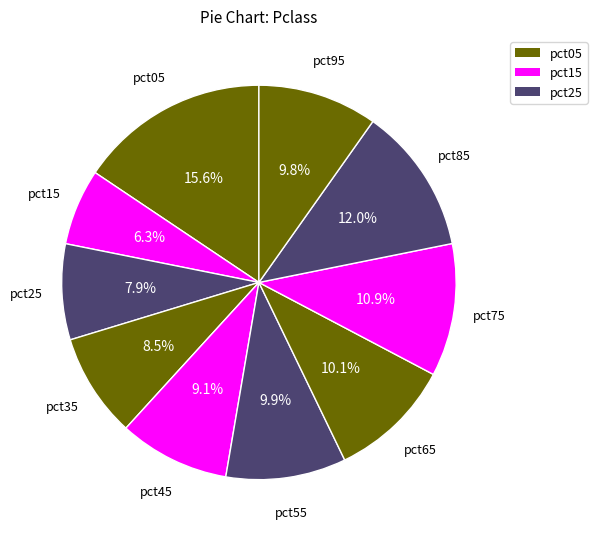

Which category has the smallest portion of the pie?

pct15